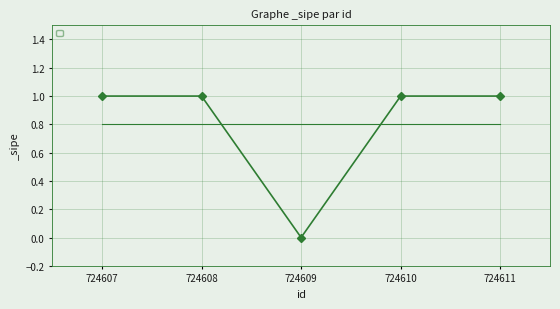

Reading left to right, transcribe all the data shown in this chart.

724607=1	724608=1	724609=0	724610=1	724611=1